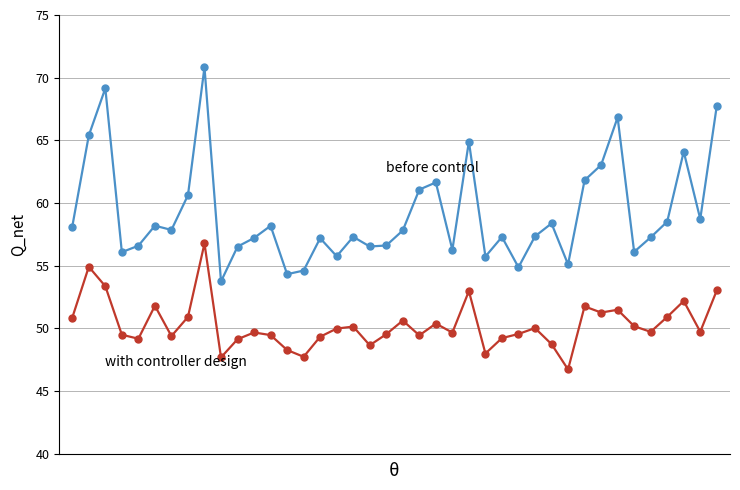

What is the minimum value shown in the chart?

46.7